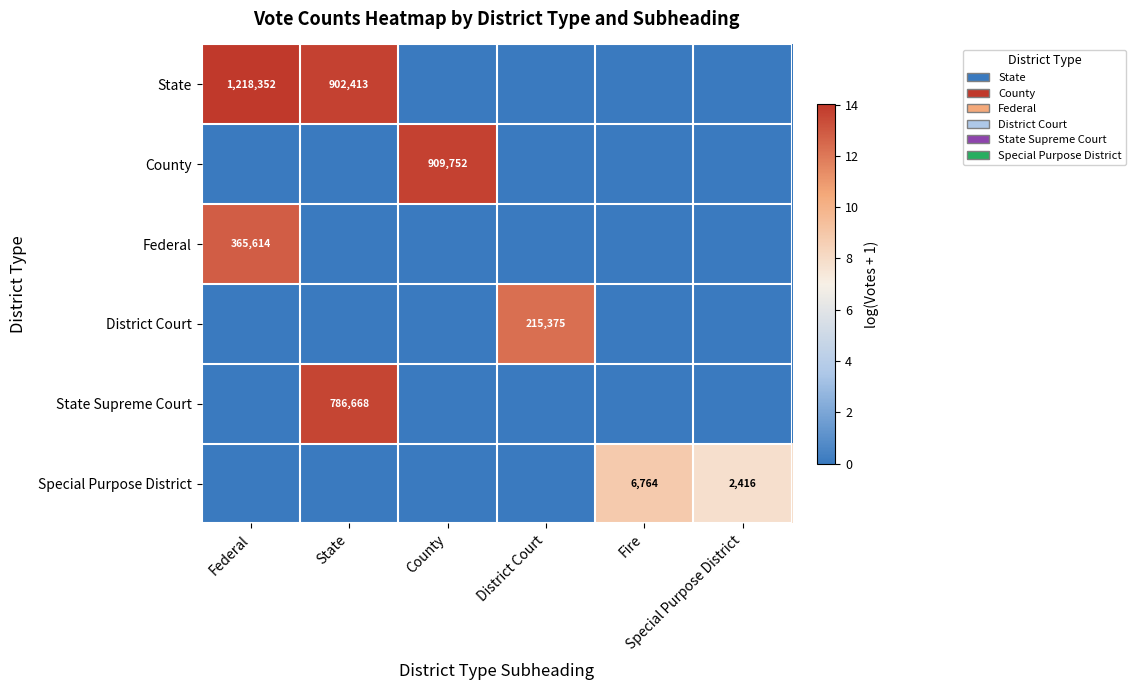

Is it true that County equals 9.1 at Fire?

False